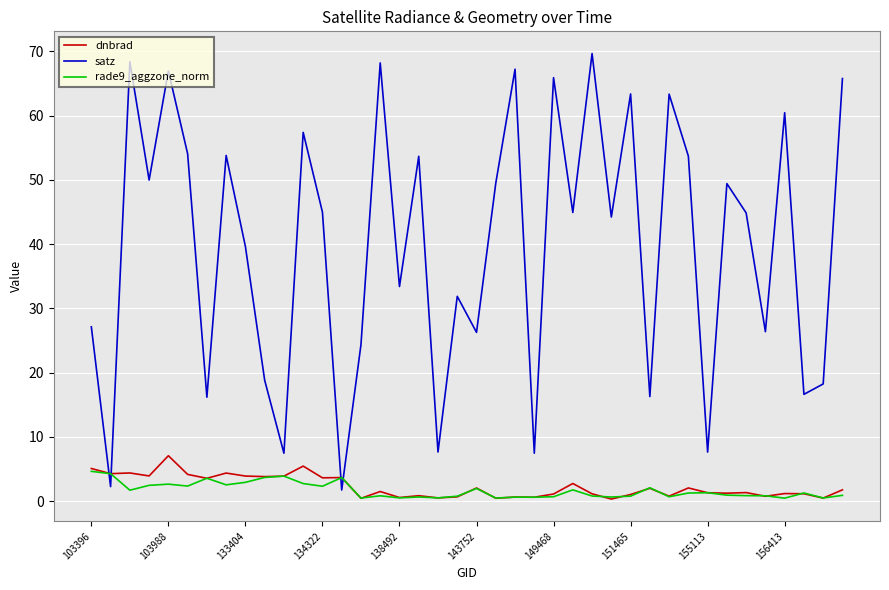

What is the highest value of the satz series?

69.7